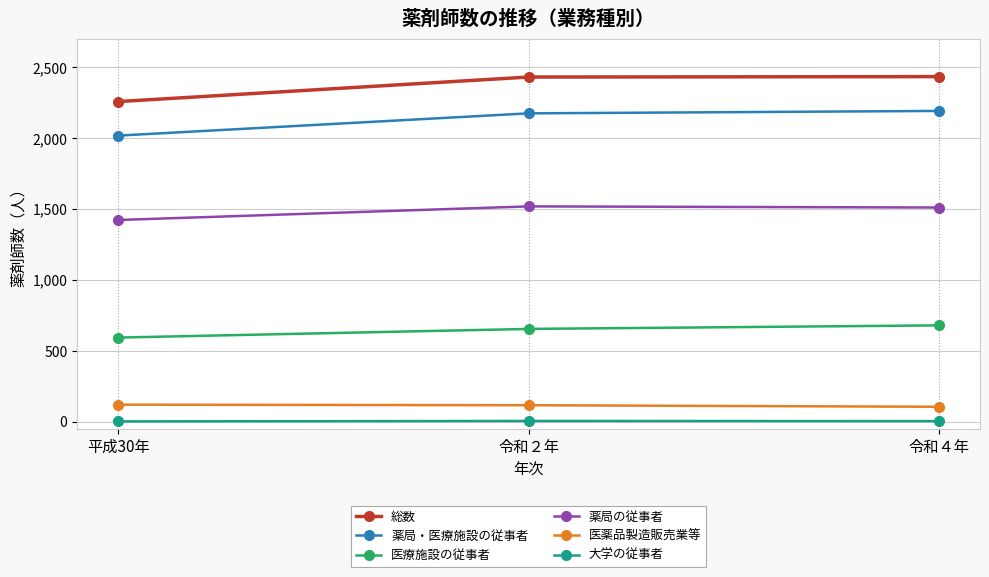

What position from the right is 令和２年?

2